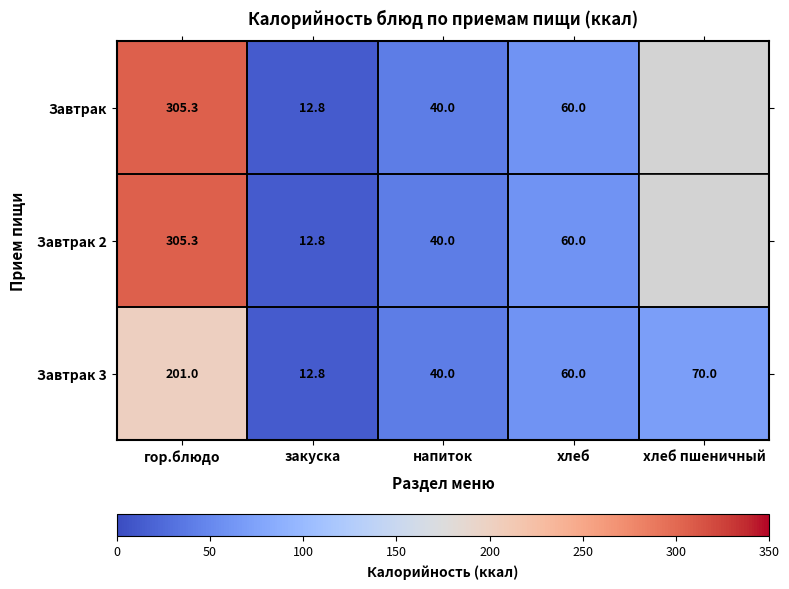

Is it true that Завтрак equals 61.7 at напиток?

False